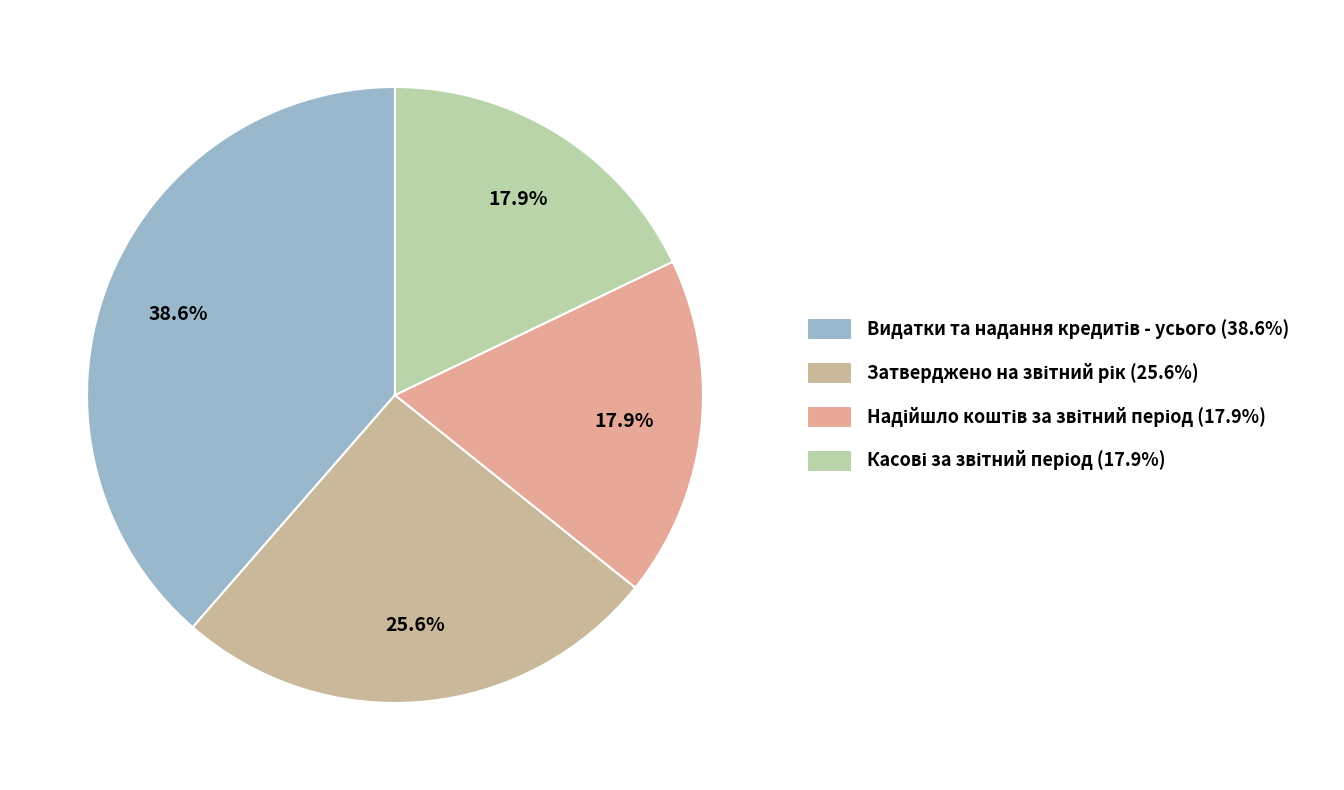

What percentage is the Видатки та надання кредитів - усього slice, to the nearest percent?

39%